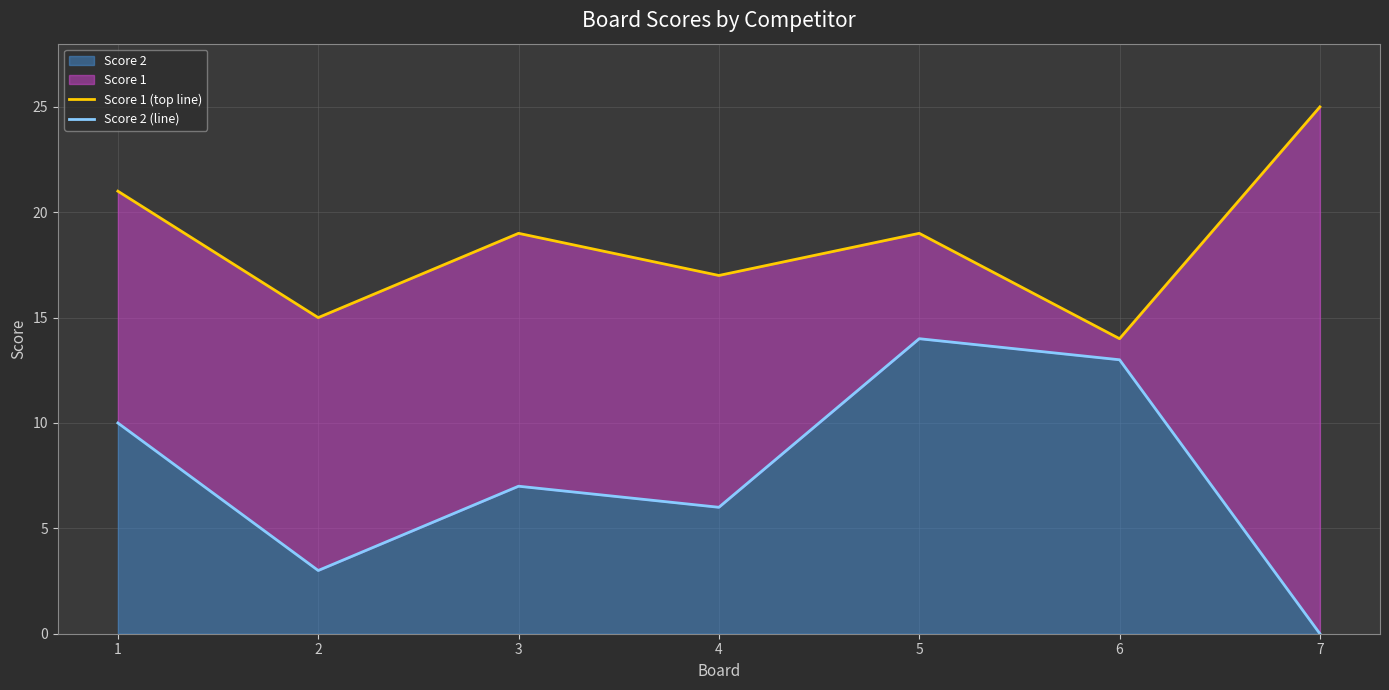

Which label corresponds to the smallest value in the chart?

7